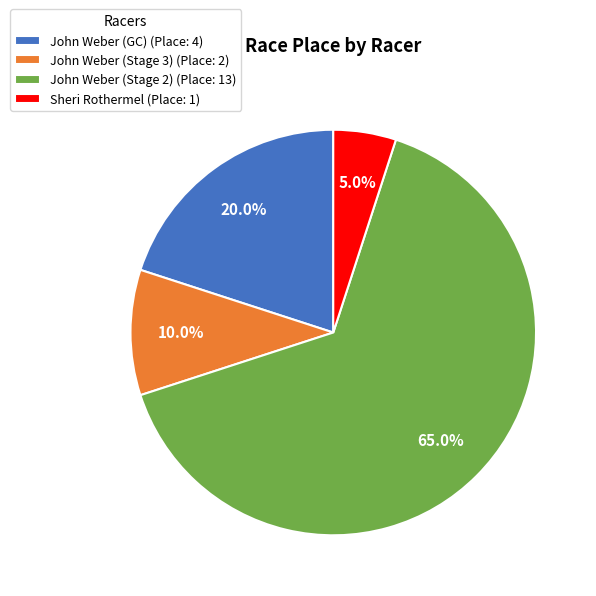

To the nearest percent, what is the average slice percentage?

25%